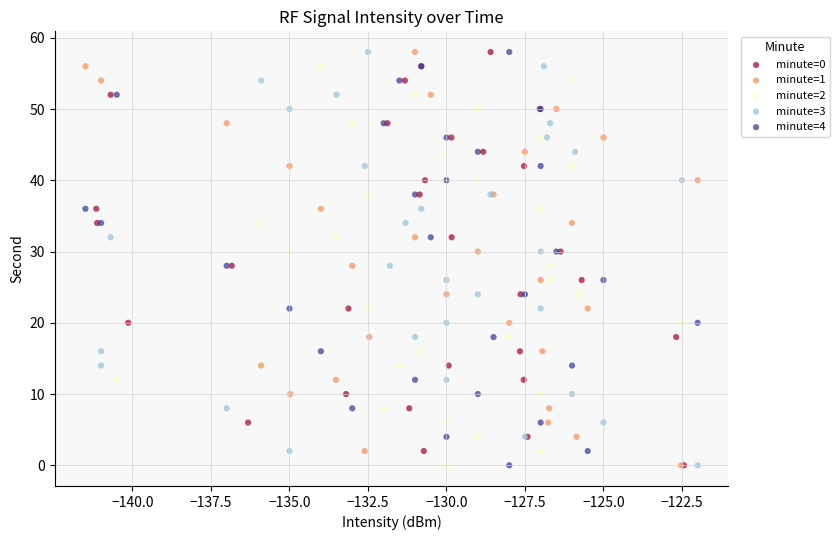

What are all the series names shown in the legend?

minute=0, minute=1, minute=2, minute=3, minute=4